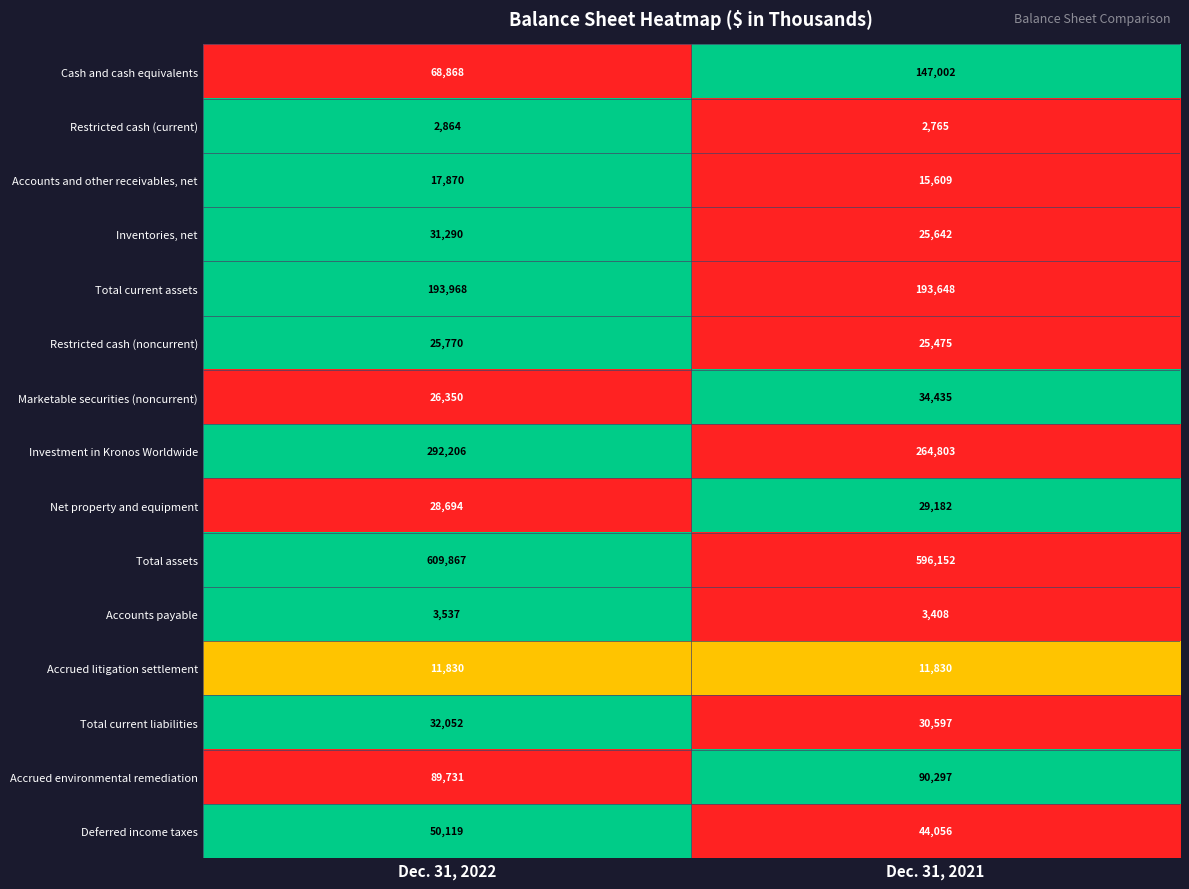

Count the number of data series in this chart.

15